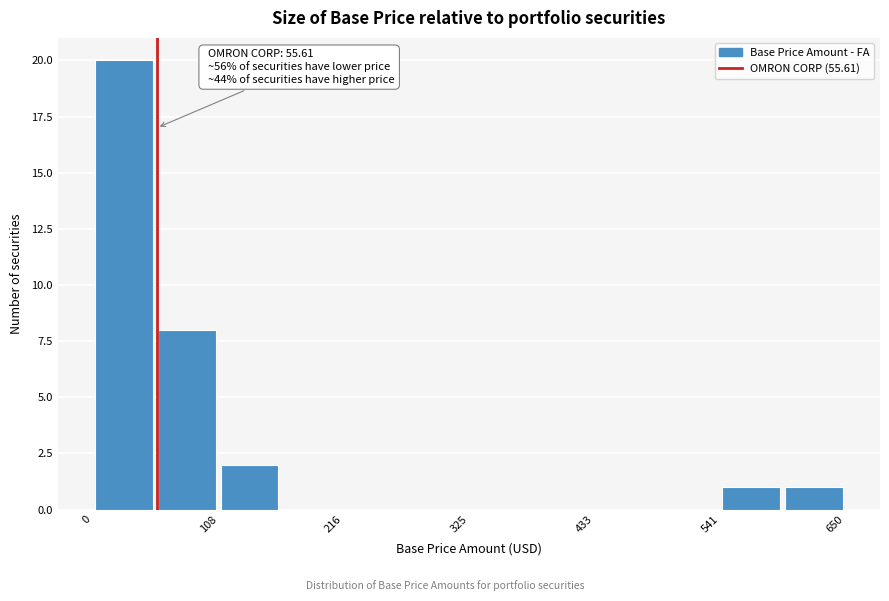

Around what value on the x-axis is the tallest bar? Give the approximate position of its centre, as read against the axis.

20